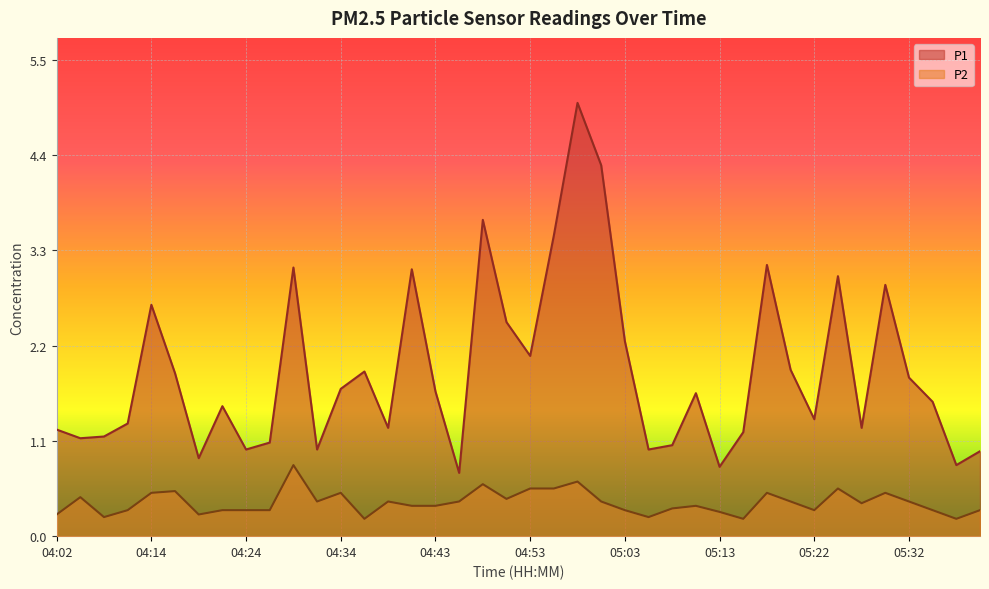

The P1 series shows 0.5 at 05:13. True or false?

False